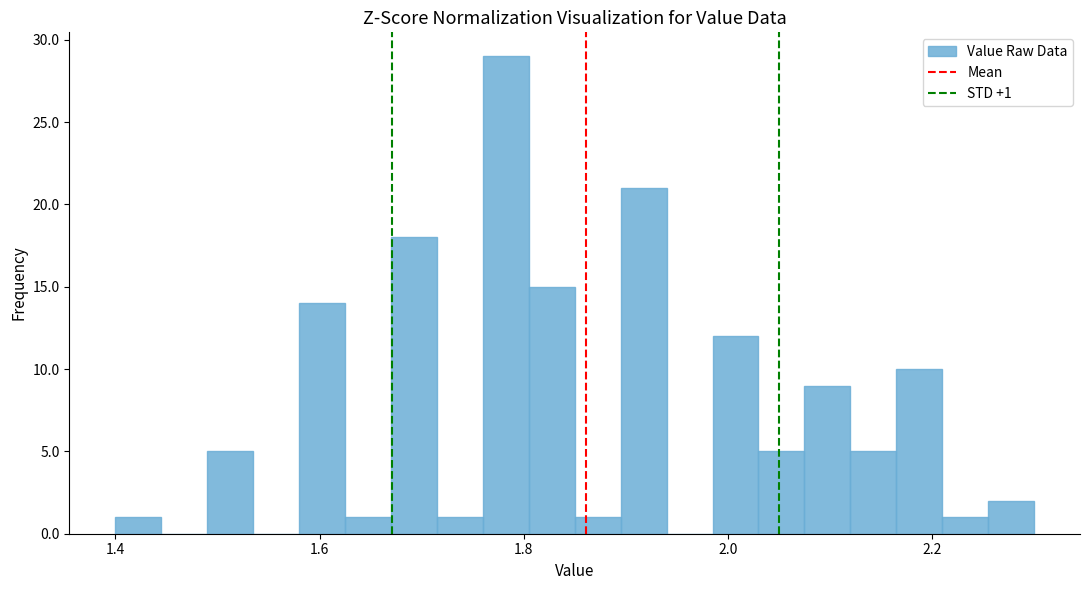

Read against the x-axis, roughly where is the centre of the tallest bar?

1.78